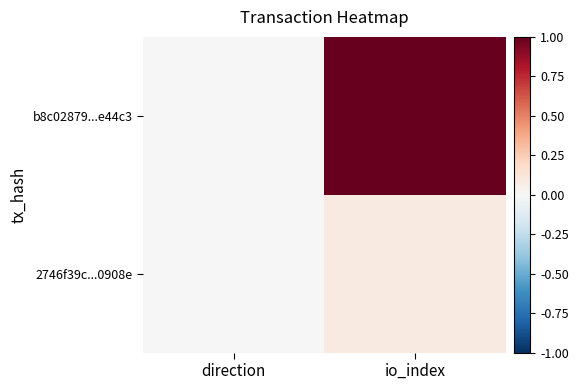

Rank the series by their average value, from lowest to highest.

2746f39c...0908e, b8c02879...e44c3